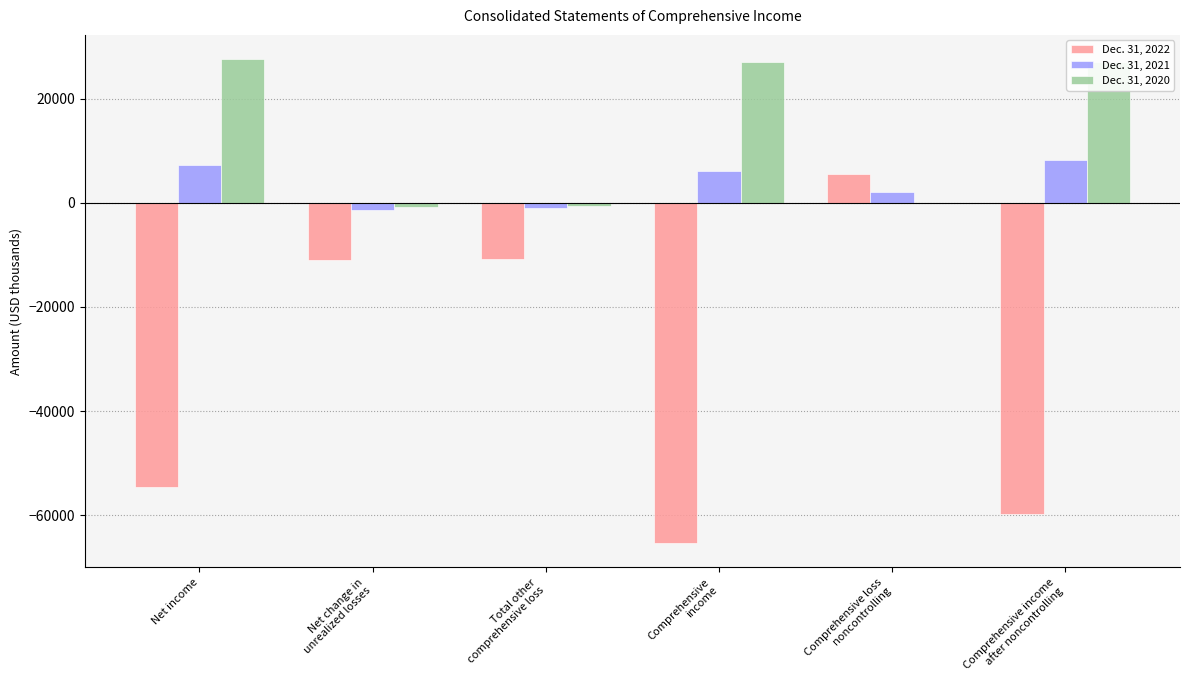

Which series has the largest total across all categories?

Dec. 31, 2020